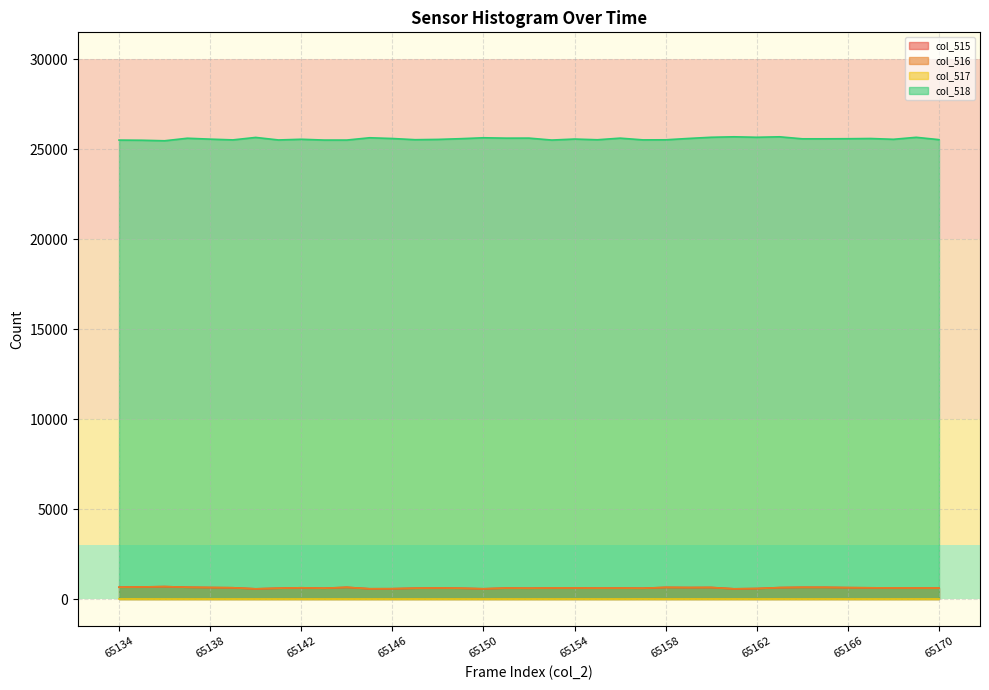

Between 65164 and 65134, which is larger?

65134